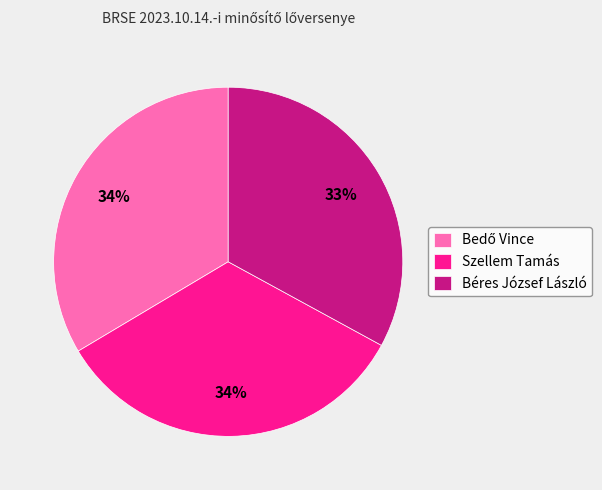

To the nearest percent, what percentage of the pie is Béres József László?

33%